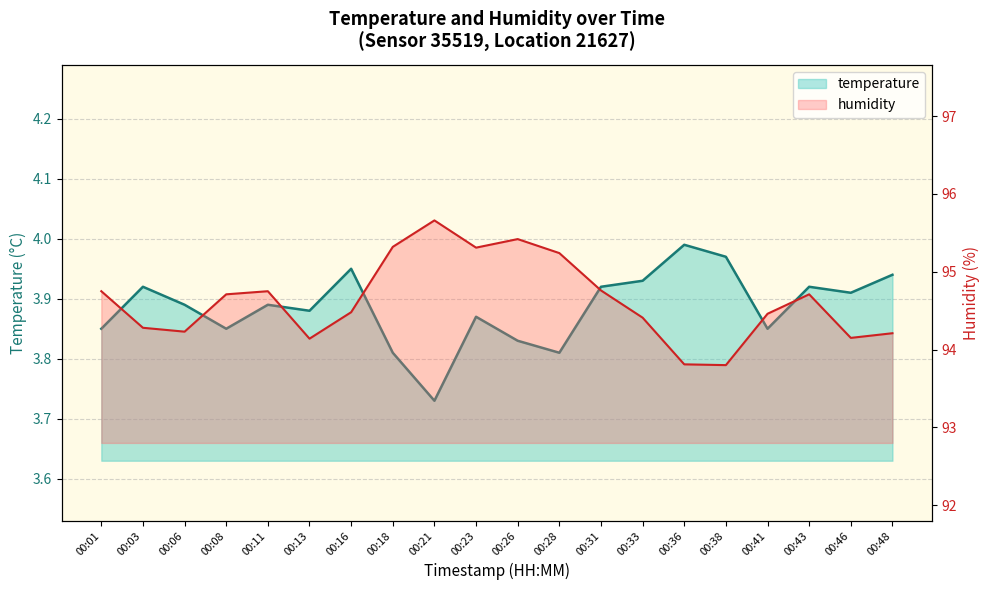

In humidity, how many points are lower than both neighbors (excluding endpoints)?

5